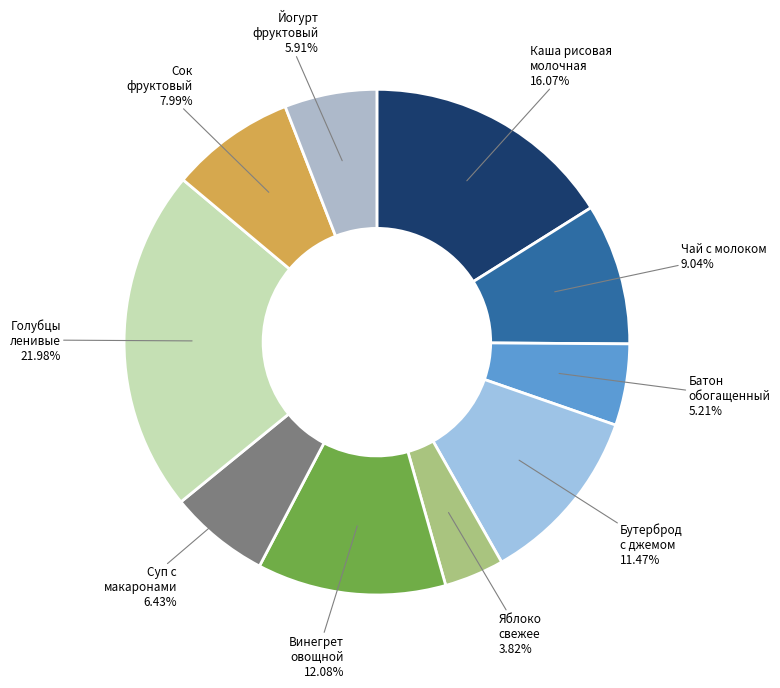

Which slice is the largest?

Голубцы ленивые